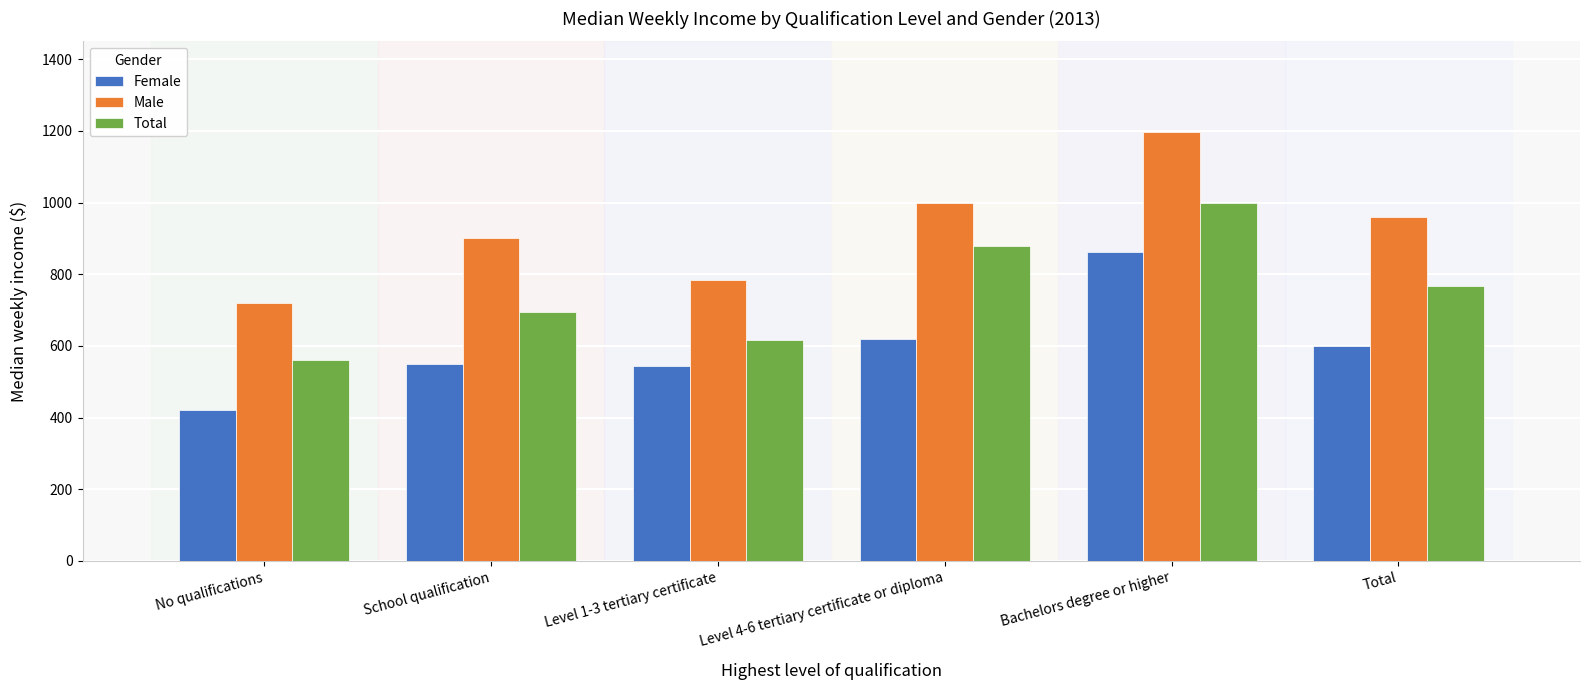

Is it true that Total equals 303 at Level 1-3 tertiary certificate?

False